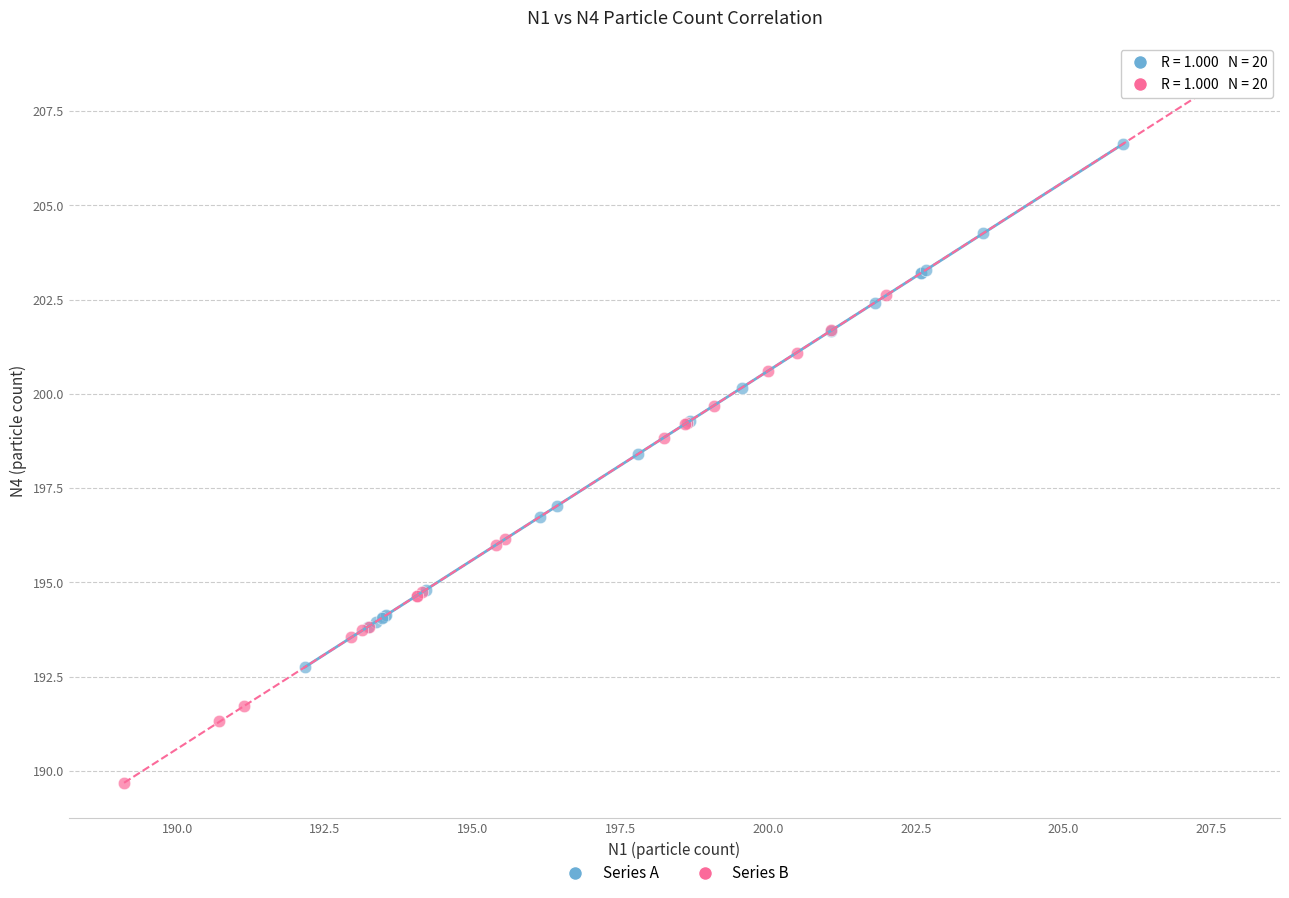

Which series contains the highest Y value?

Series B